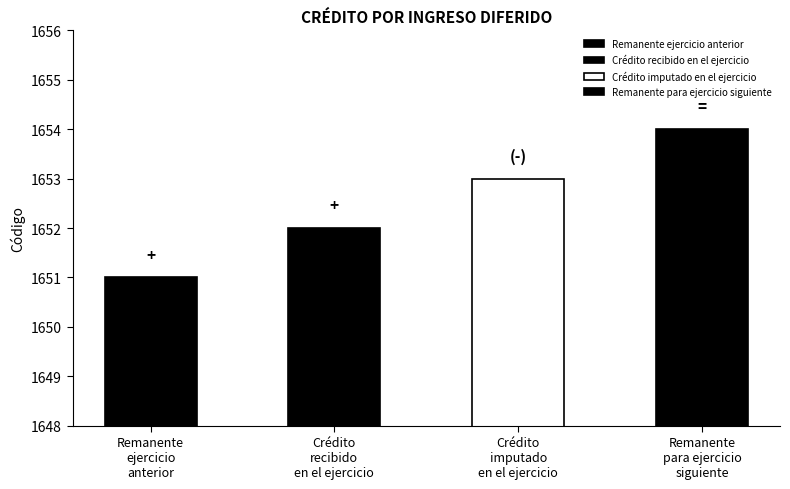

Reading left to right, extract all data points from this chart.

Remanente ejercicio anterior=1651	Crédito recibido en el ejercicio=1652	Crédito imputado en el ejercicio=1653	Remanente para ejercicio siguiente=1654